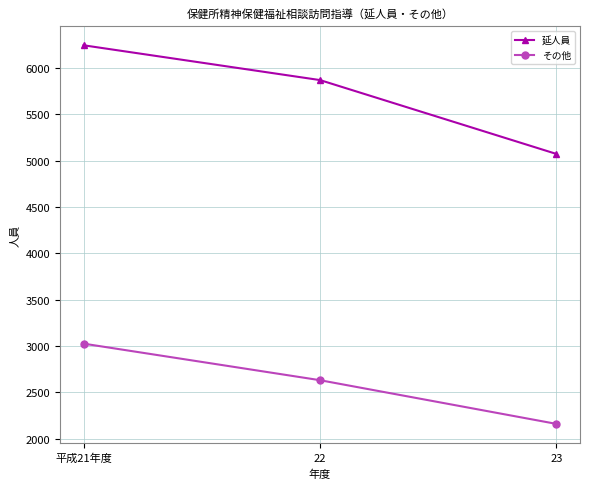

Which series has the largest total across all categories?

延人員